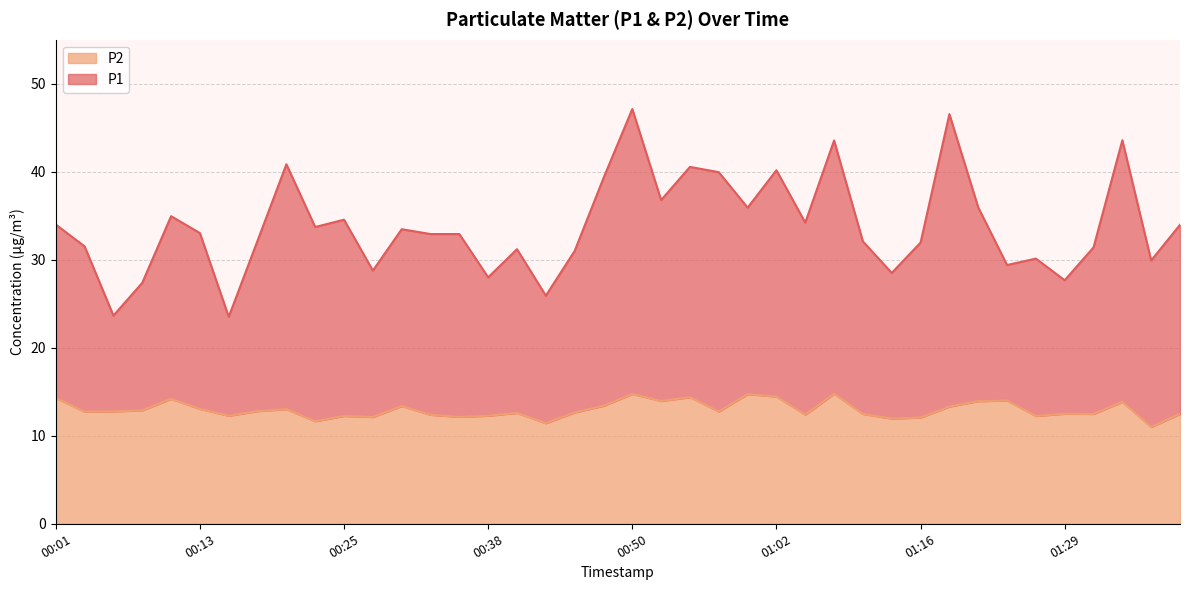

At which label does P1 first exceed 33?

00:01